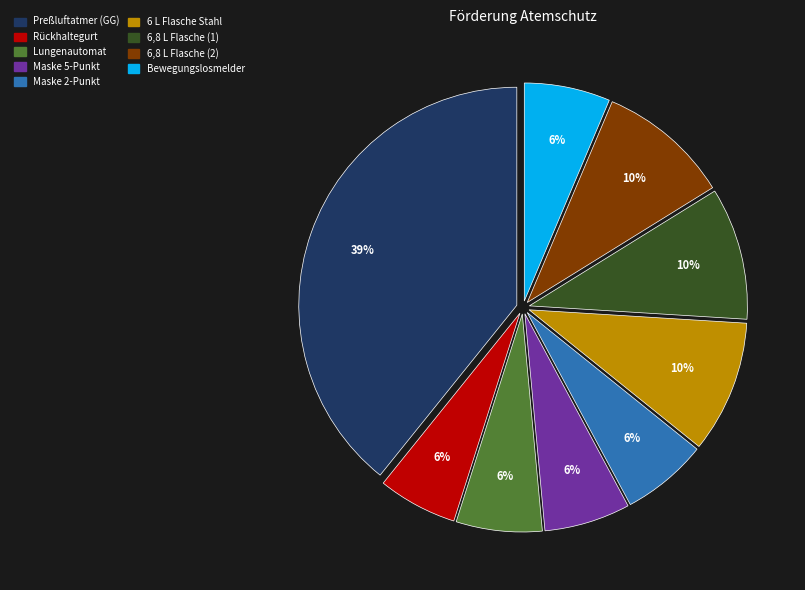

Is there a majority slice in this chart?

No